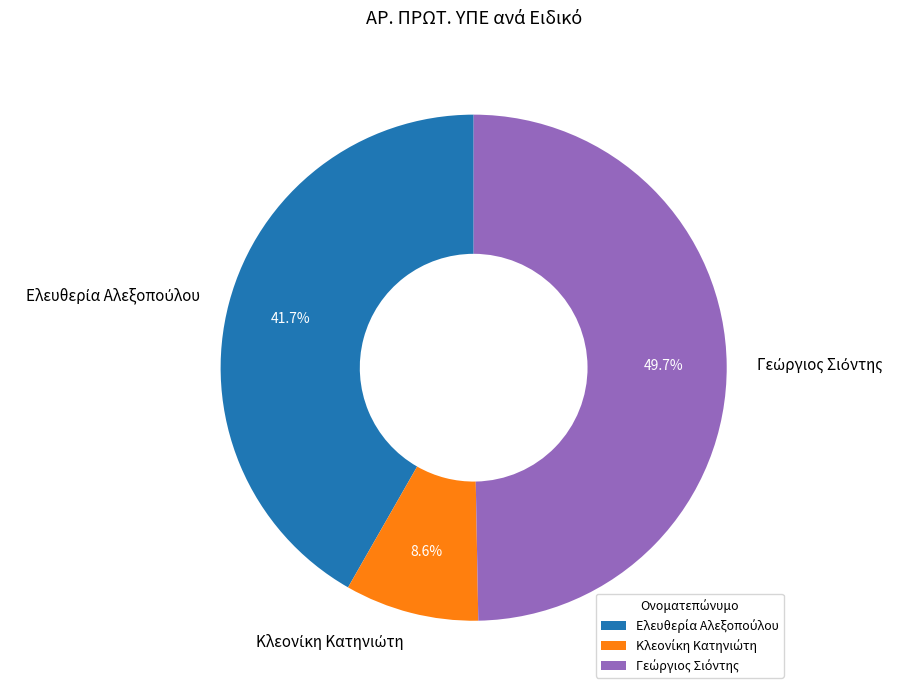

True or false: Ελευθερία Αλεξοπούλου accounts for 50% of the total.

False